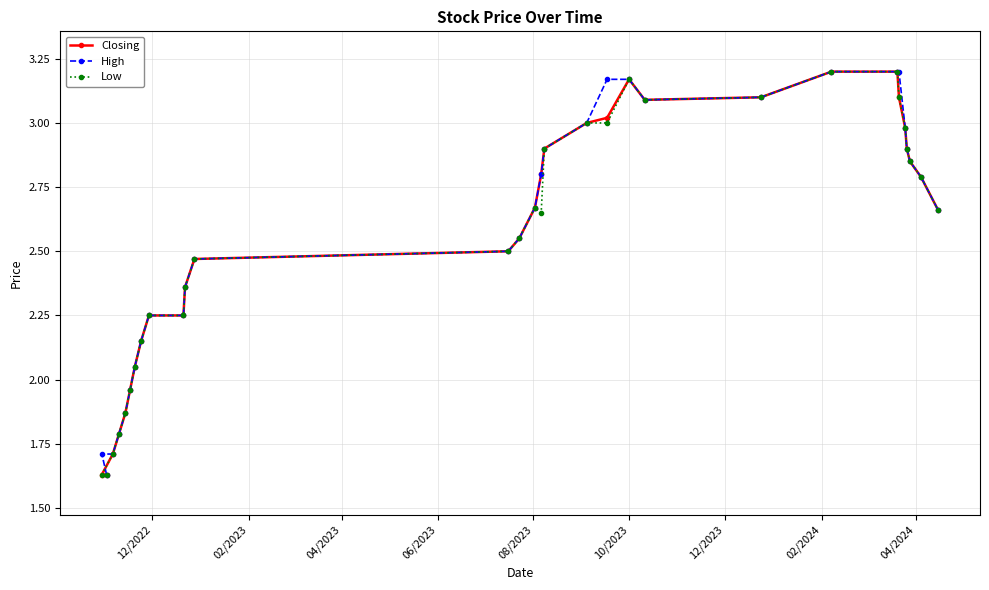

How many values in the Low series are below 2?

6